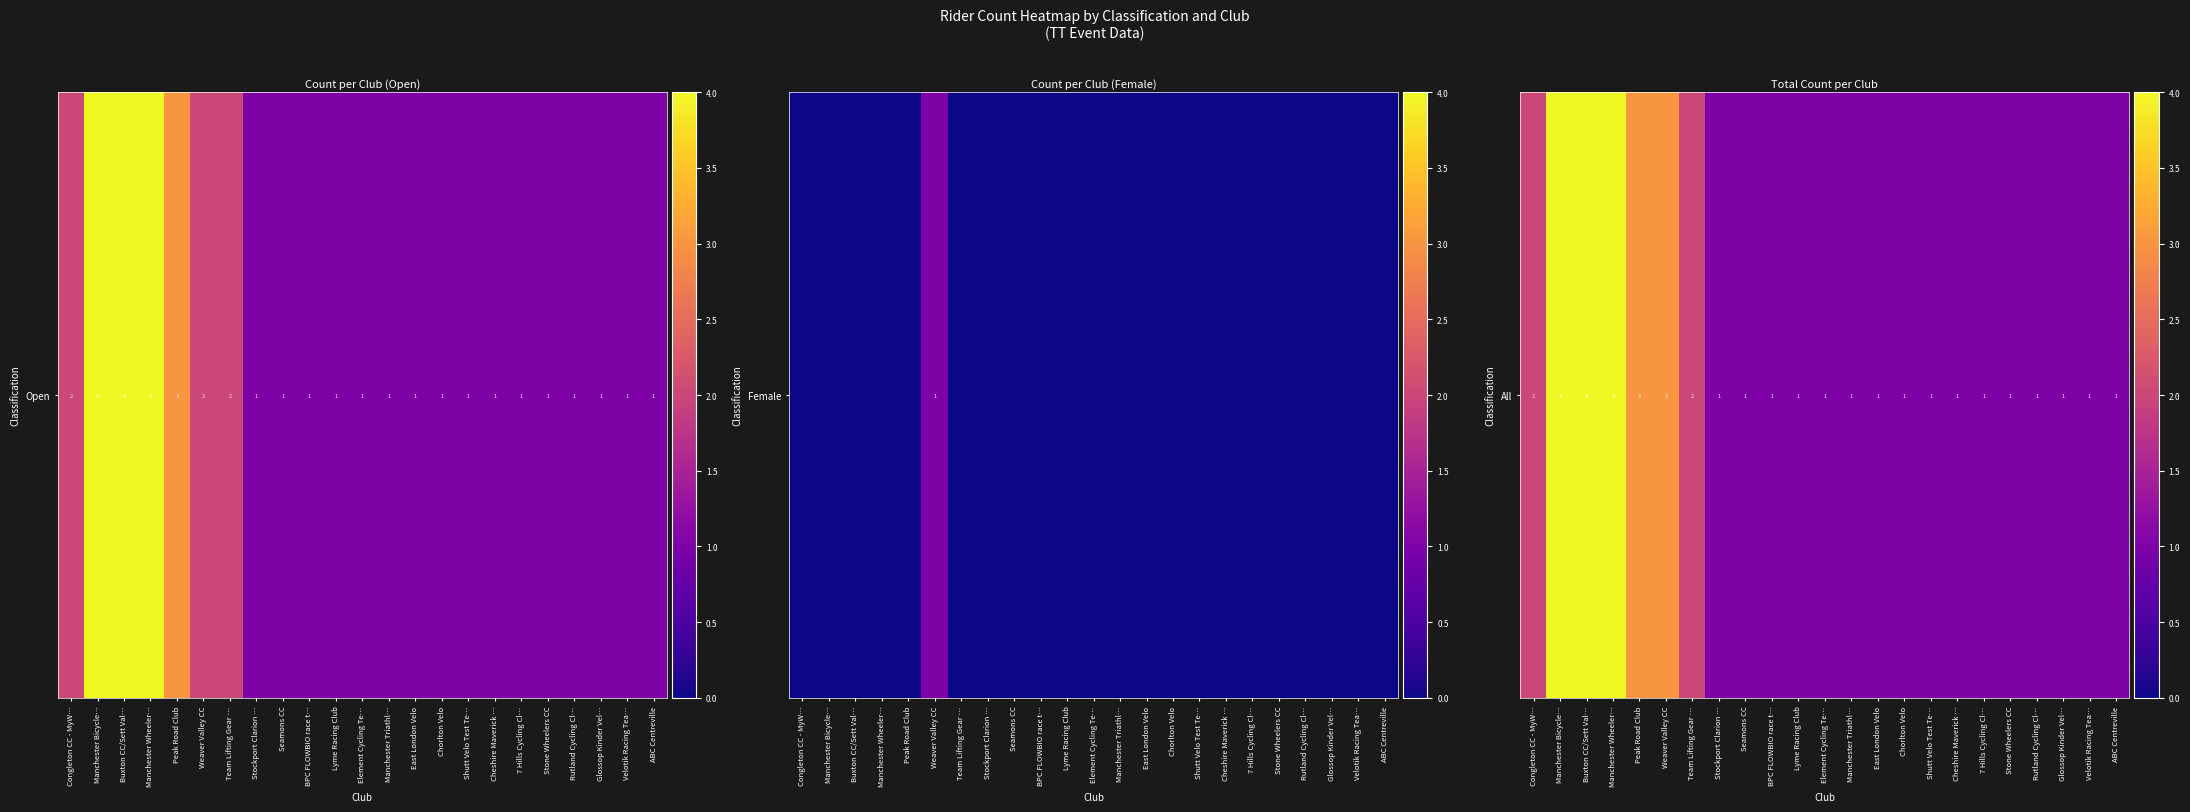

Which has a higher value, Cheshire Maverick … or Element Cycling Te…?

Cheshire Maverick …